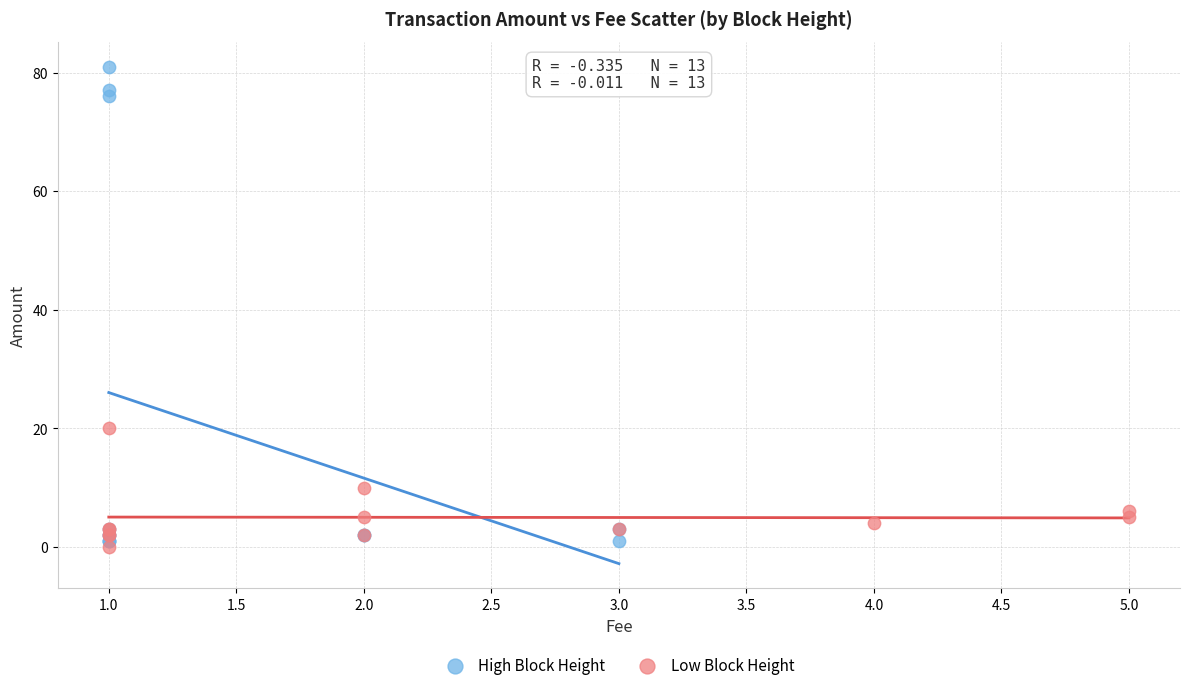

Which series reaches the maximum Y coordinate?

High Block Height